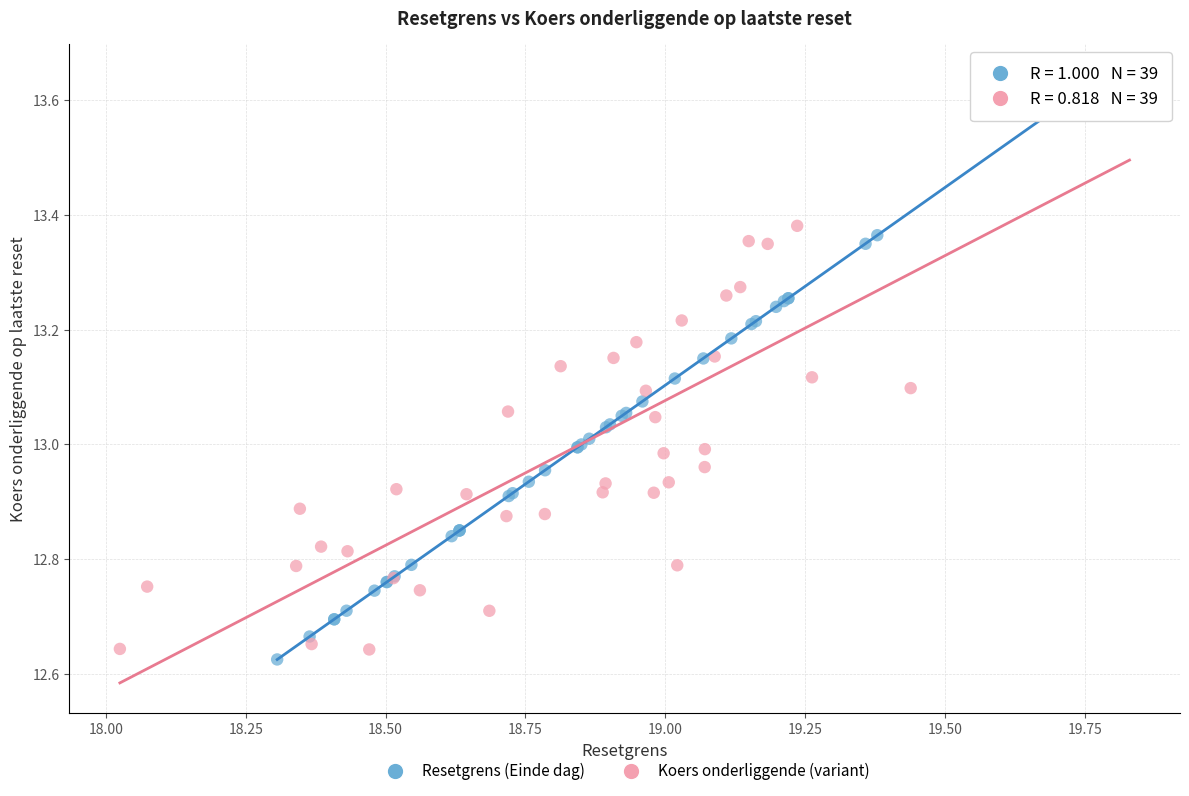

Which series has the largest Y range (max minus min)?

Koers onderliggende (variant)